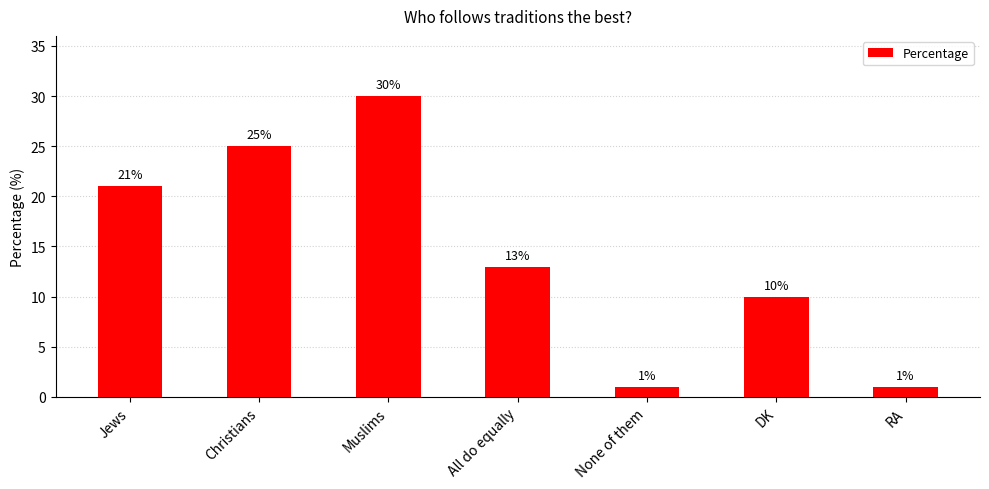

At which label does the data first exceed 13?

Jews